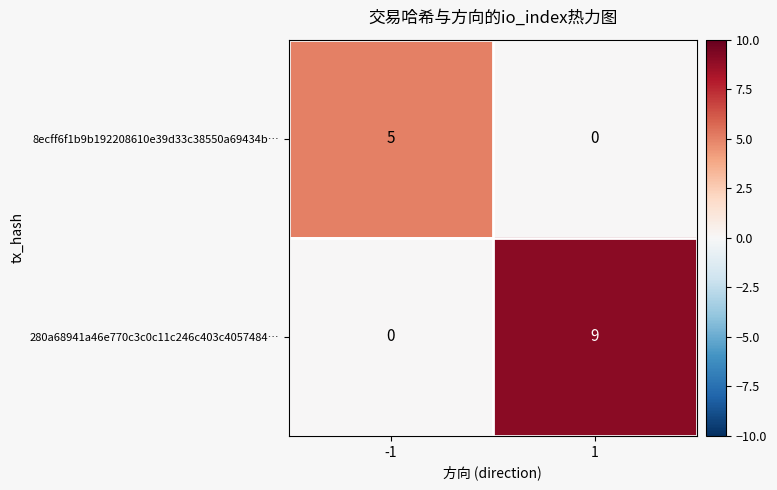

The 8ecff6f1b9b192208610e39d33c38550a69434b… series shows 9 at -1. True or false?

False